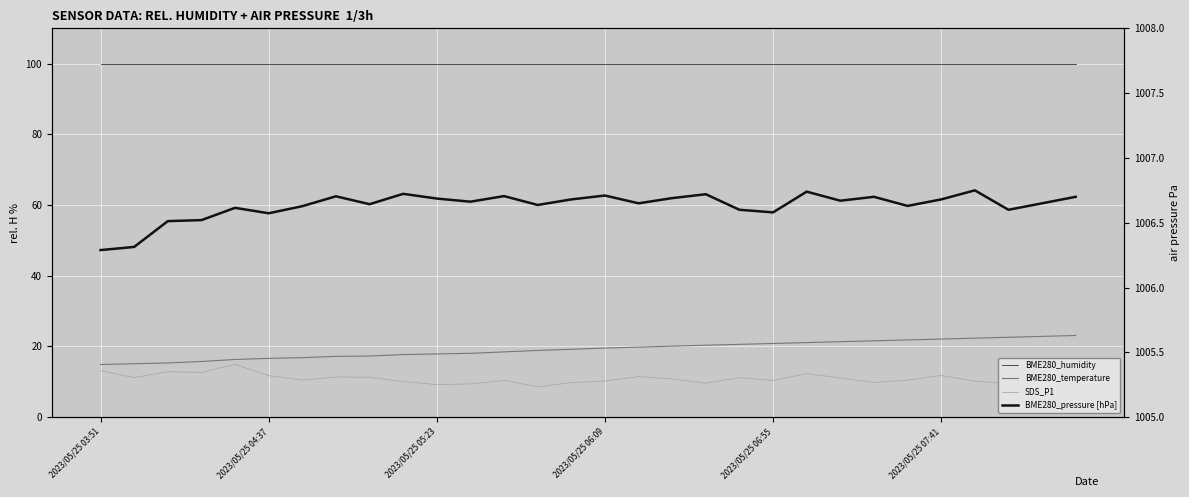

Where is BME280_pressure [hPa] nearest to the value 1006?

2023/05/25 03:51